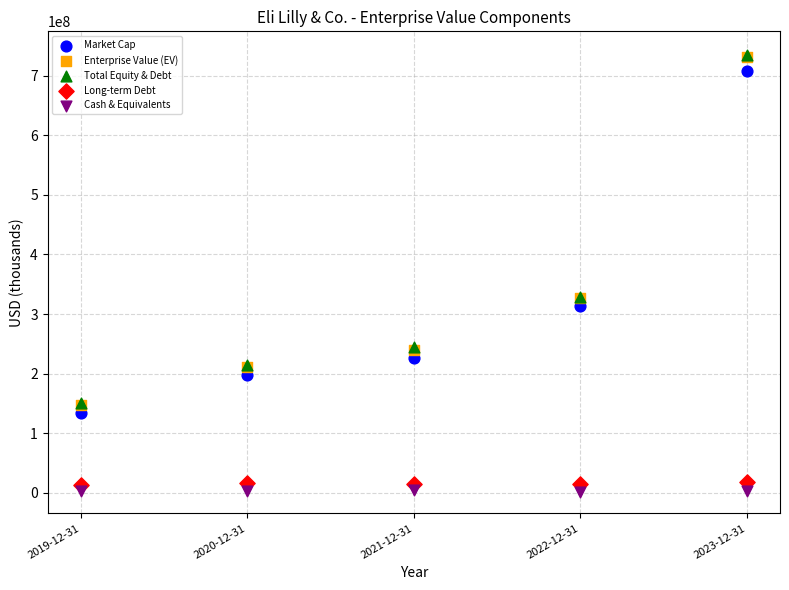

What are all the series names shown in the legend?

Market Cap, Enterprise Value (EV), Total Equity & Debt, Long-term Debt, Cash & Equivalents